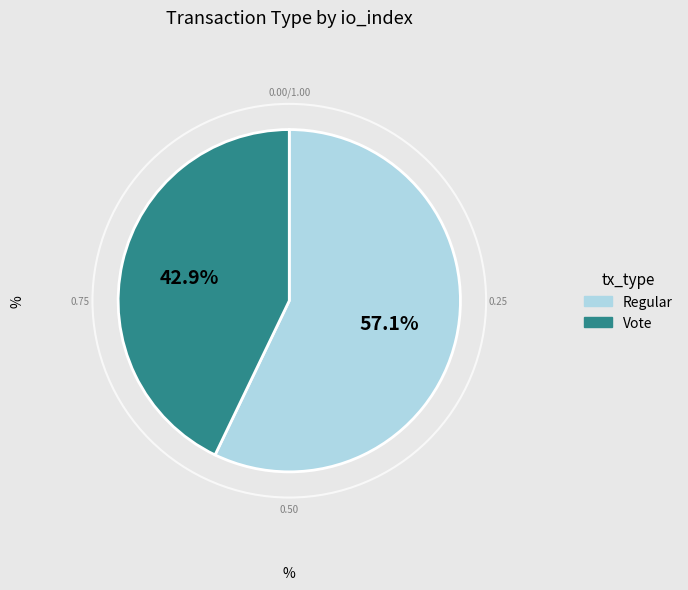

Do Vote and Regular together represent more than half of the pie?

Yes